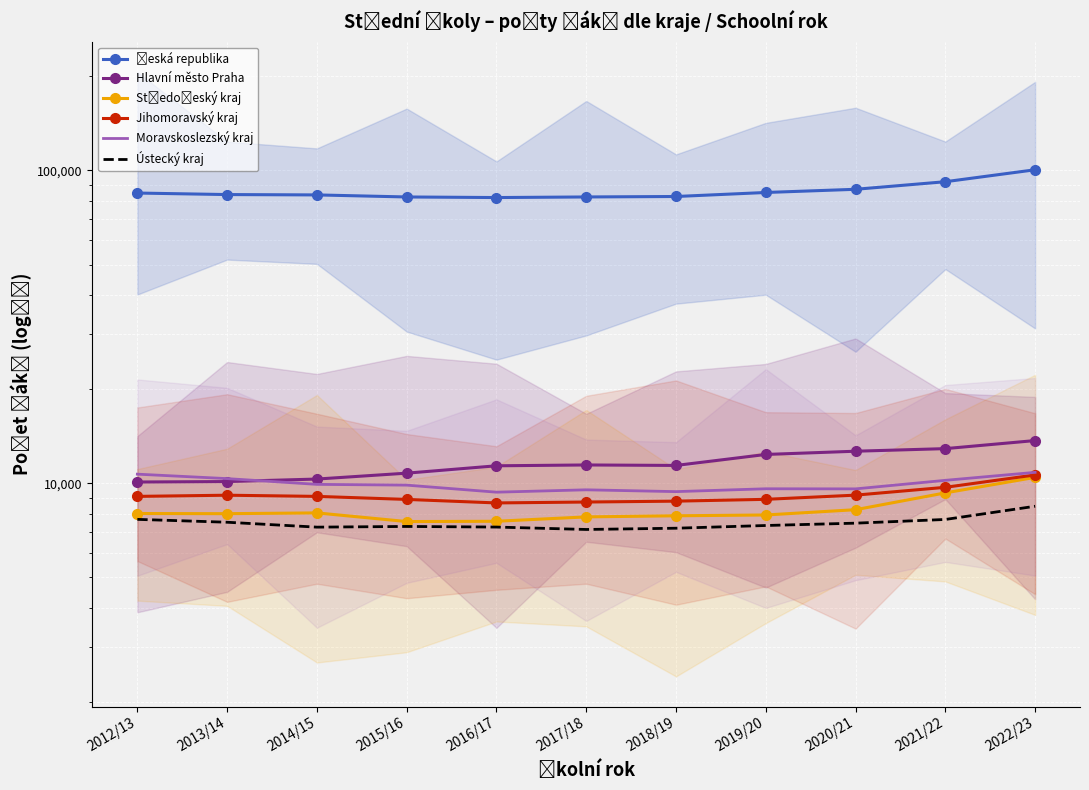

The Jihomoravský kraj series shows 10629 at 2022/23. True or false?

True